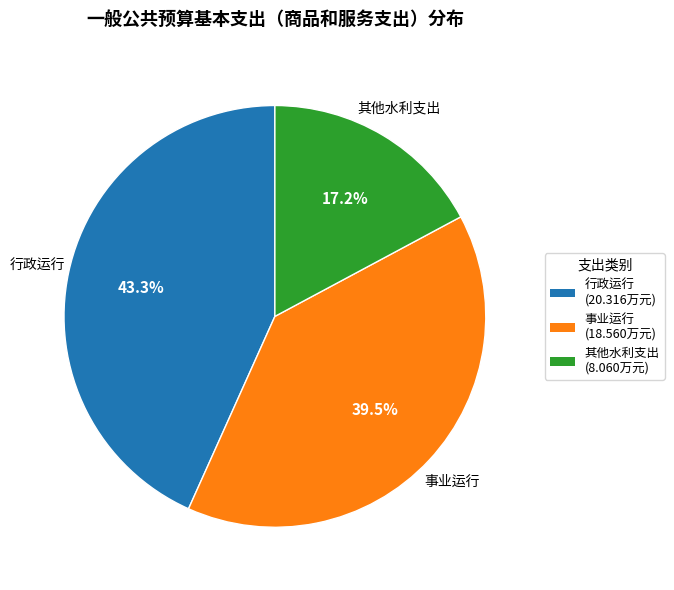

Does 行政运行 account for over 50% of the chart?

No